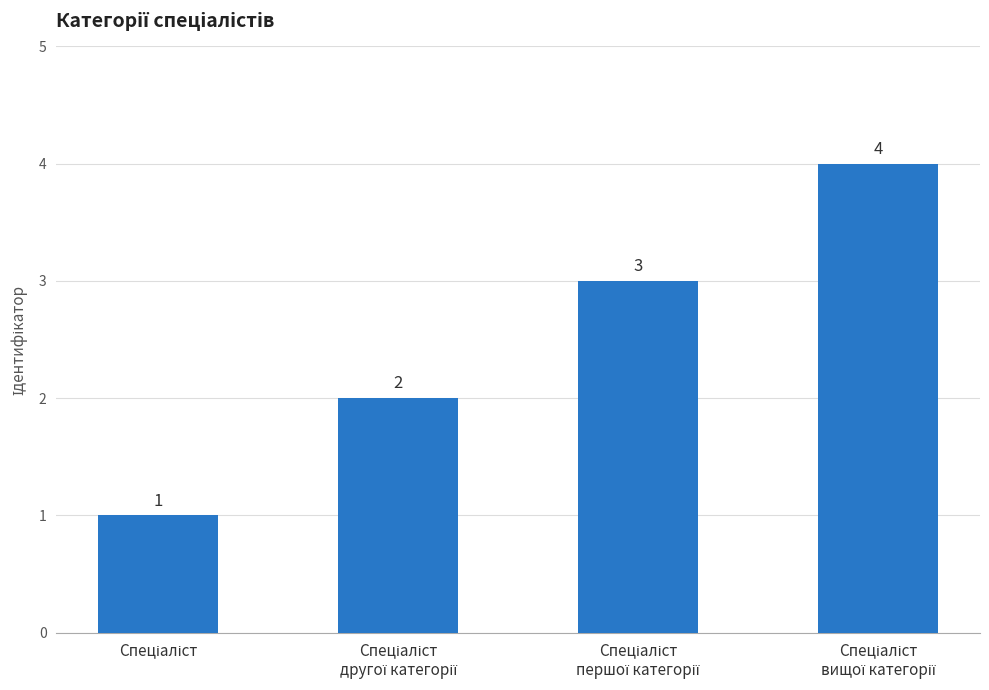

Count the values in the range 2 to 4.

3